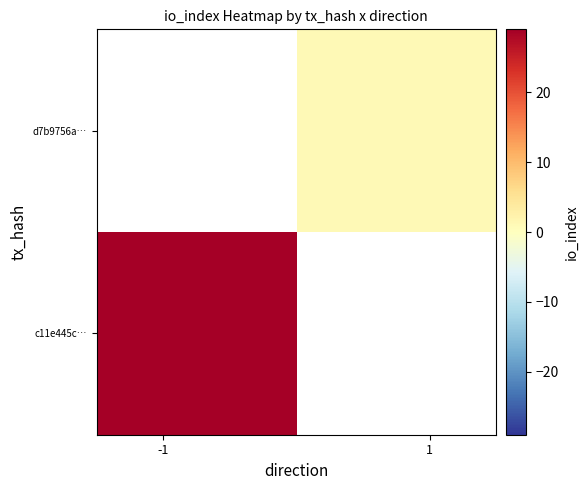

Rank the series by their maximum value, from highest to lowest.

c11e445c…, d7b9756a…